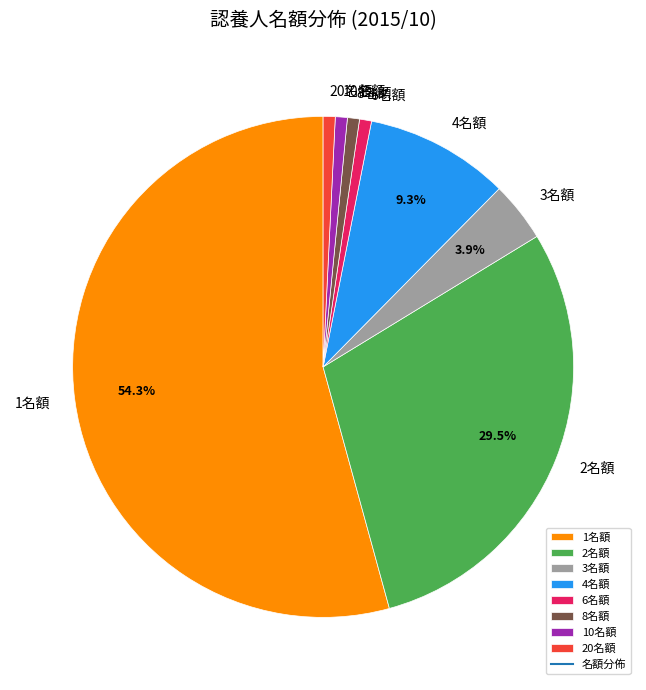

Which slice is the largest?

1名額